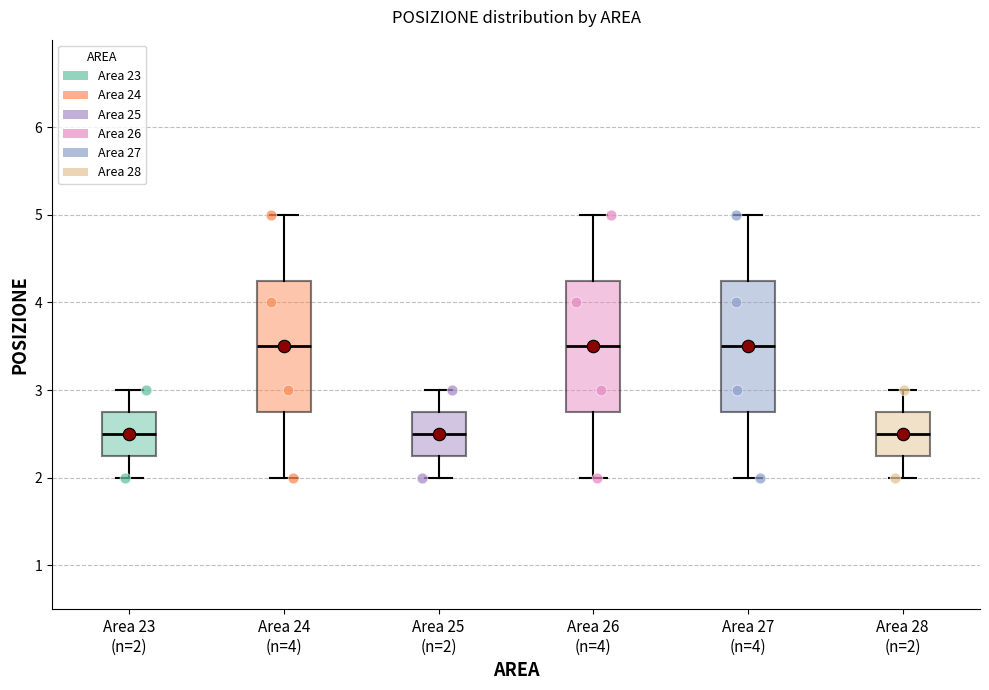

Where does the median line of the box for Area 23 (n=2) sit on the y-axis? The values are not printed on the chart, so give them approximately, as read against the axis.

2.5